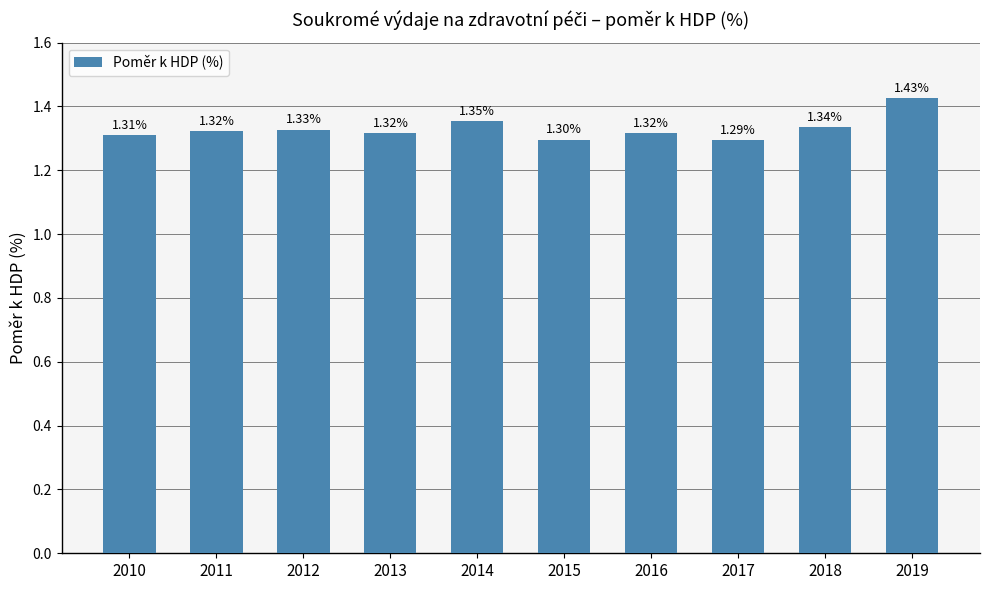

Which has a higher value, 2018 or 2012?

2018